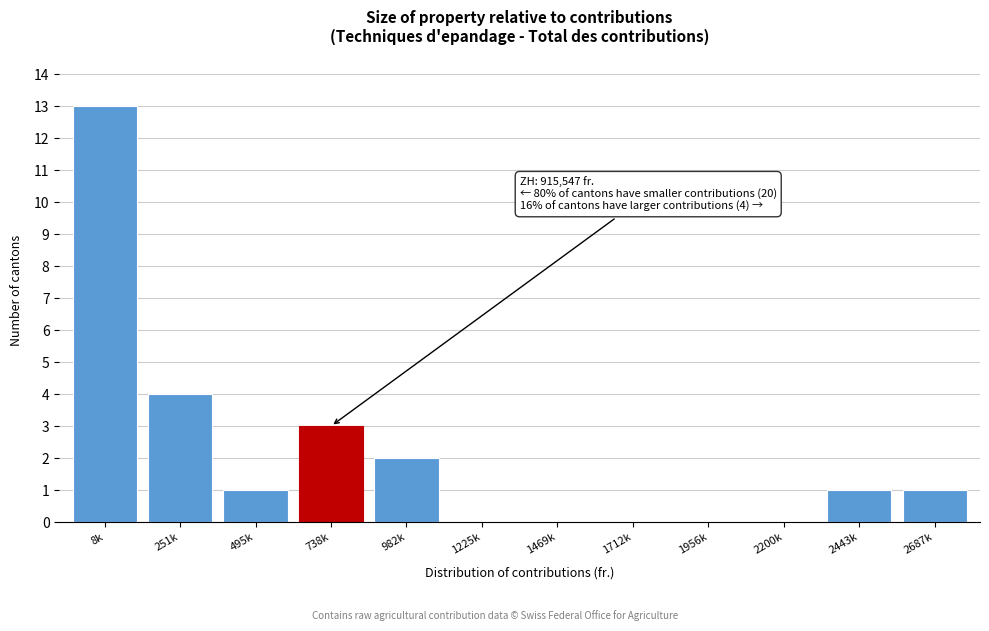

Reading left to right, list all the values displayed in this chart.

8k=13	251k=4	495k=1	738k=3	982k=2	1225k=0	1469k=0	1712k=0	1956k=0	2200k=0	2443k=1	2687k=1